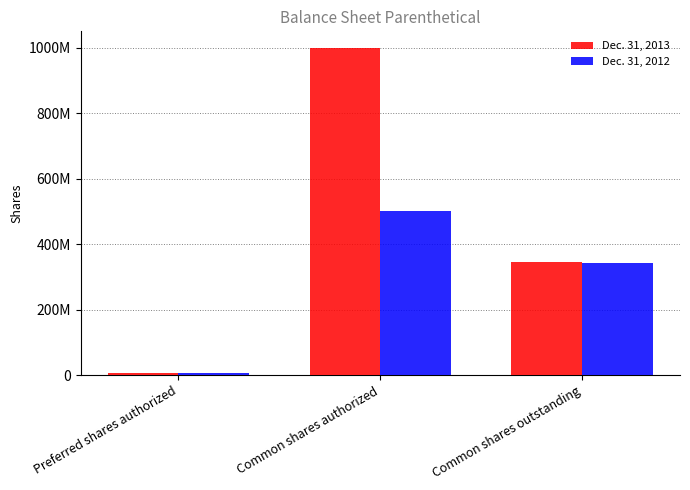

Does the chart contain stacked bars?

No